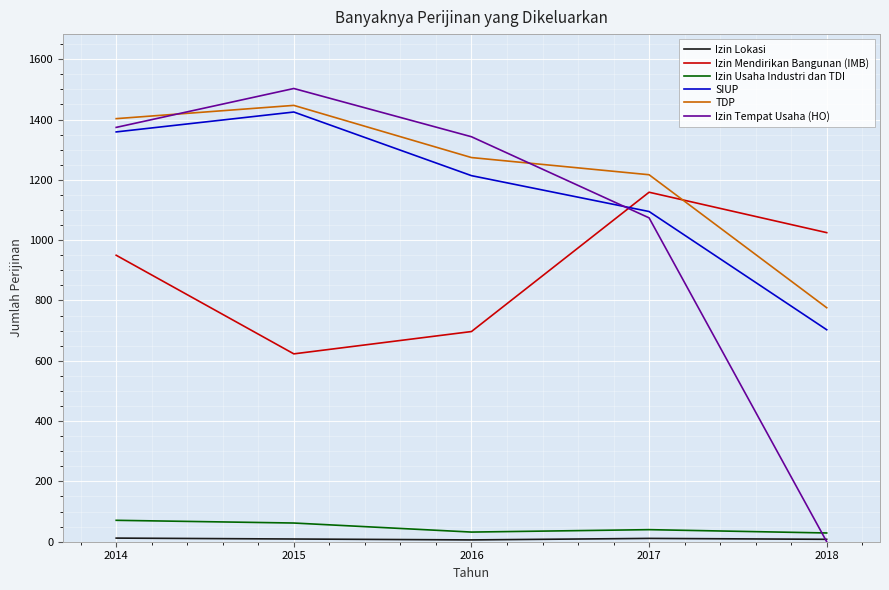

Between 2014 and 2015, which series saw the biggest shift?

Izin Mendirikan Bangunan (IMB)